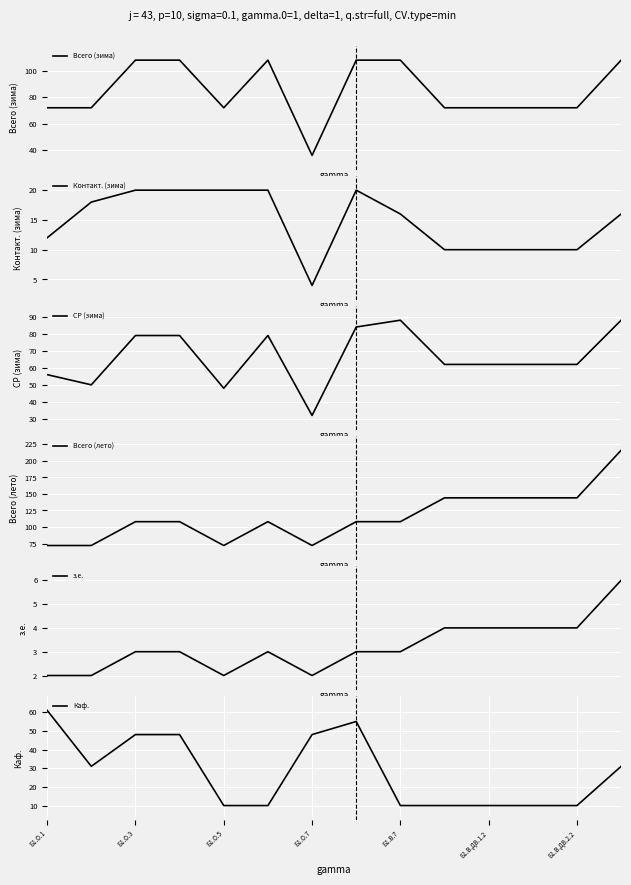

What is the sum of all Всего (зима) values?

1188